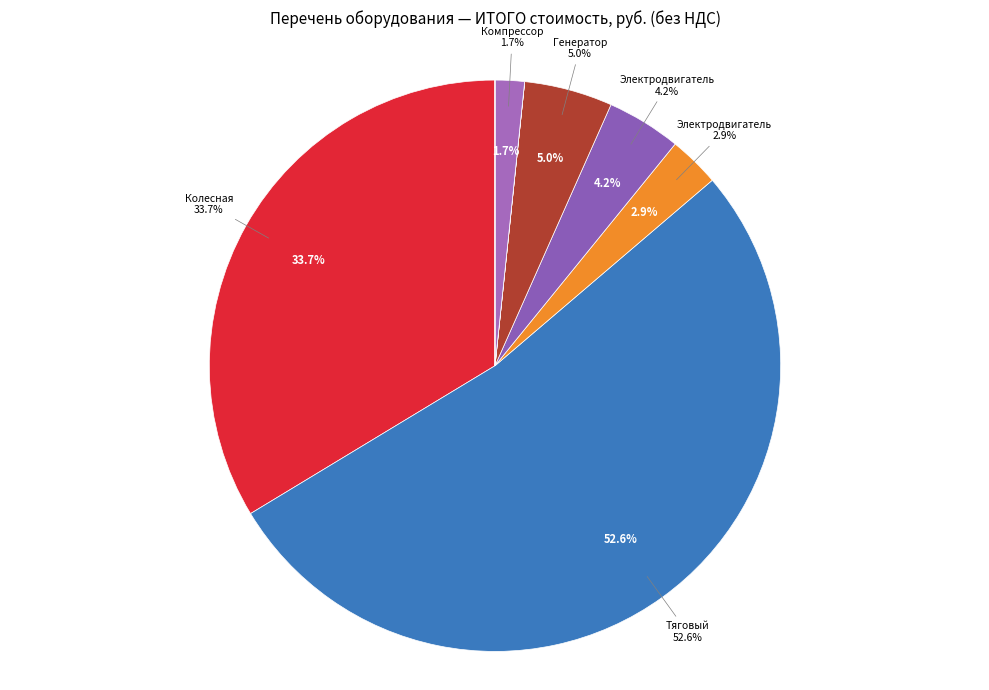

Does any single category account for the majority?

Yes